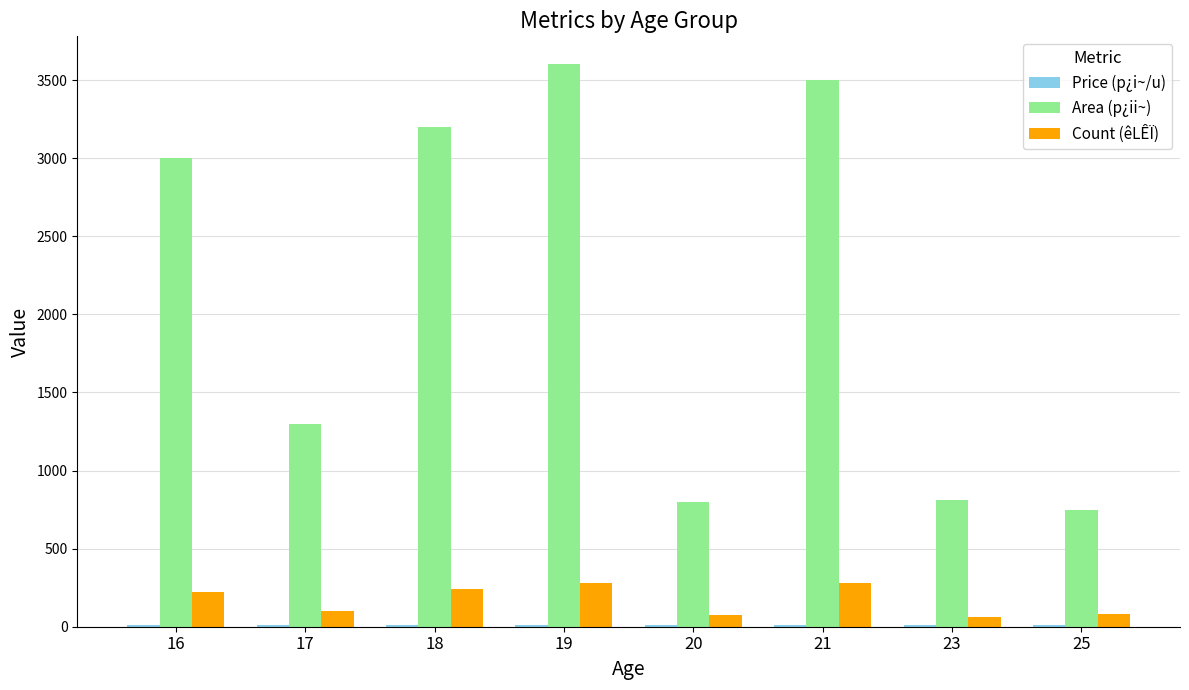

What is the maximum value shown in the chart?

3600.0